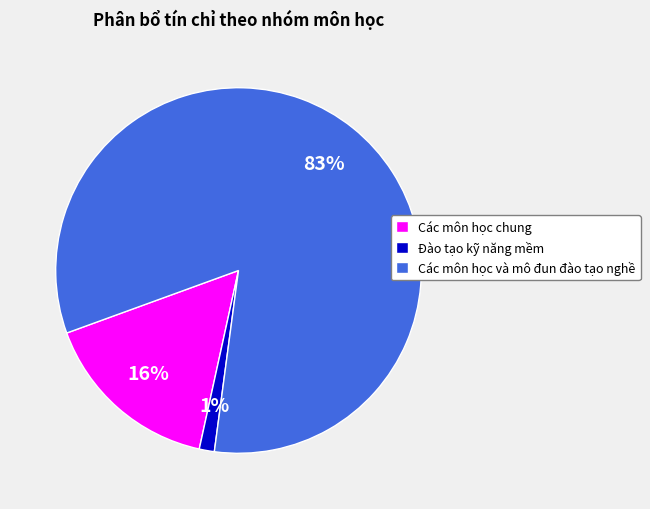

To the nearest percent, what is the difference between the Đào tạo kỹ năng mềm and Các môn học chung slice percentages?

15%